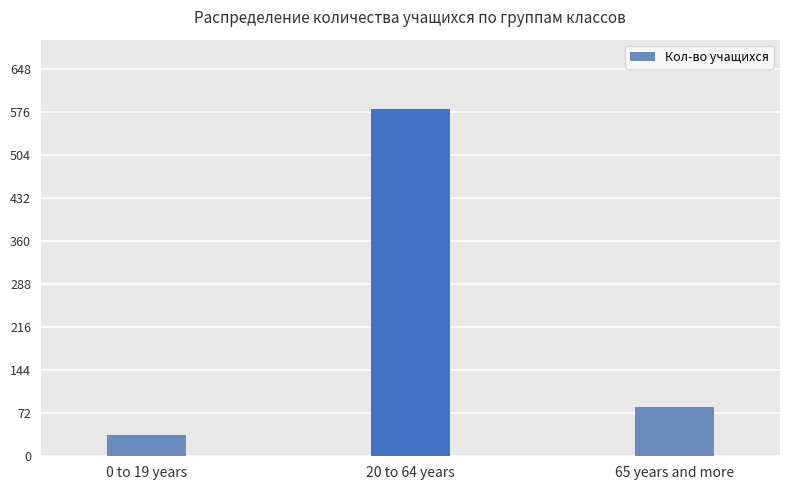

What is the label of the 3rd bar from the right?

0 to 19 years